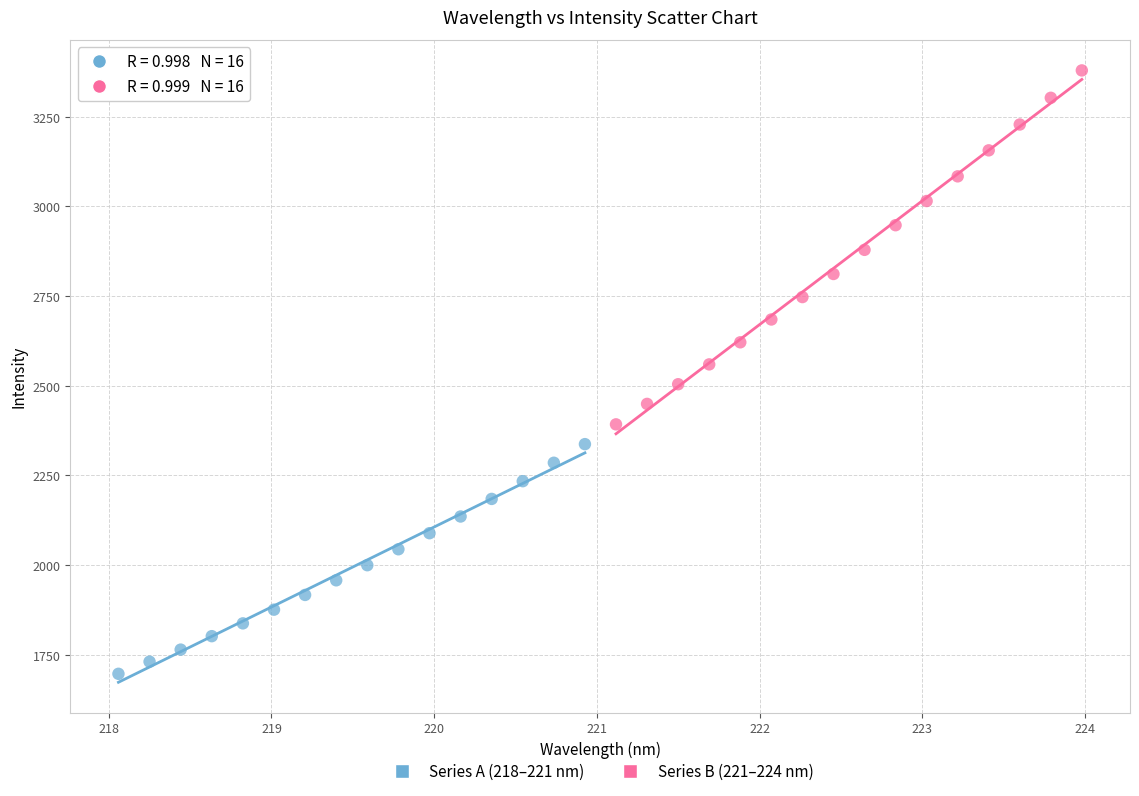

What are all the series names shown in the legend?

Series A (218–221 nm), Series B (221–224 nm)